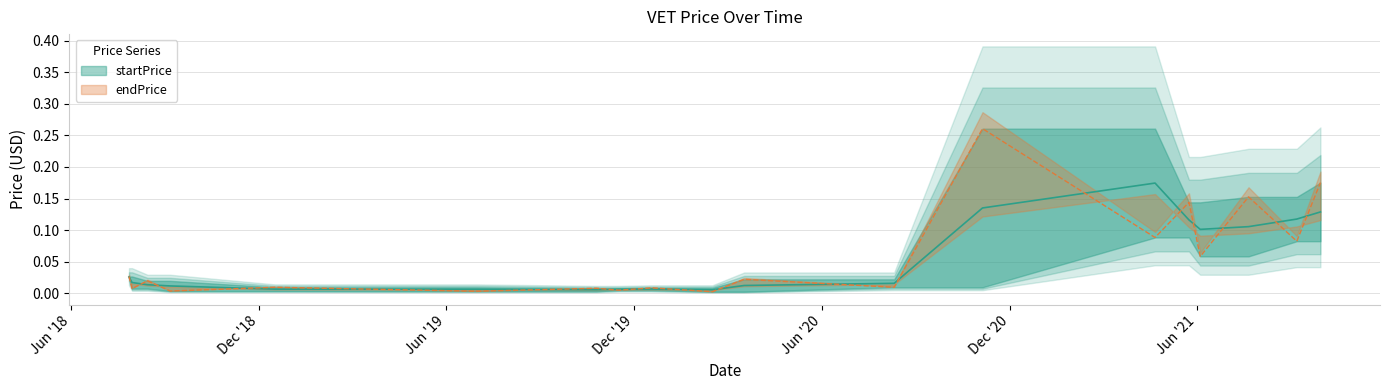

What value does the data have at 2021-04-21?

0.1